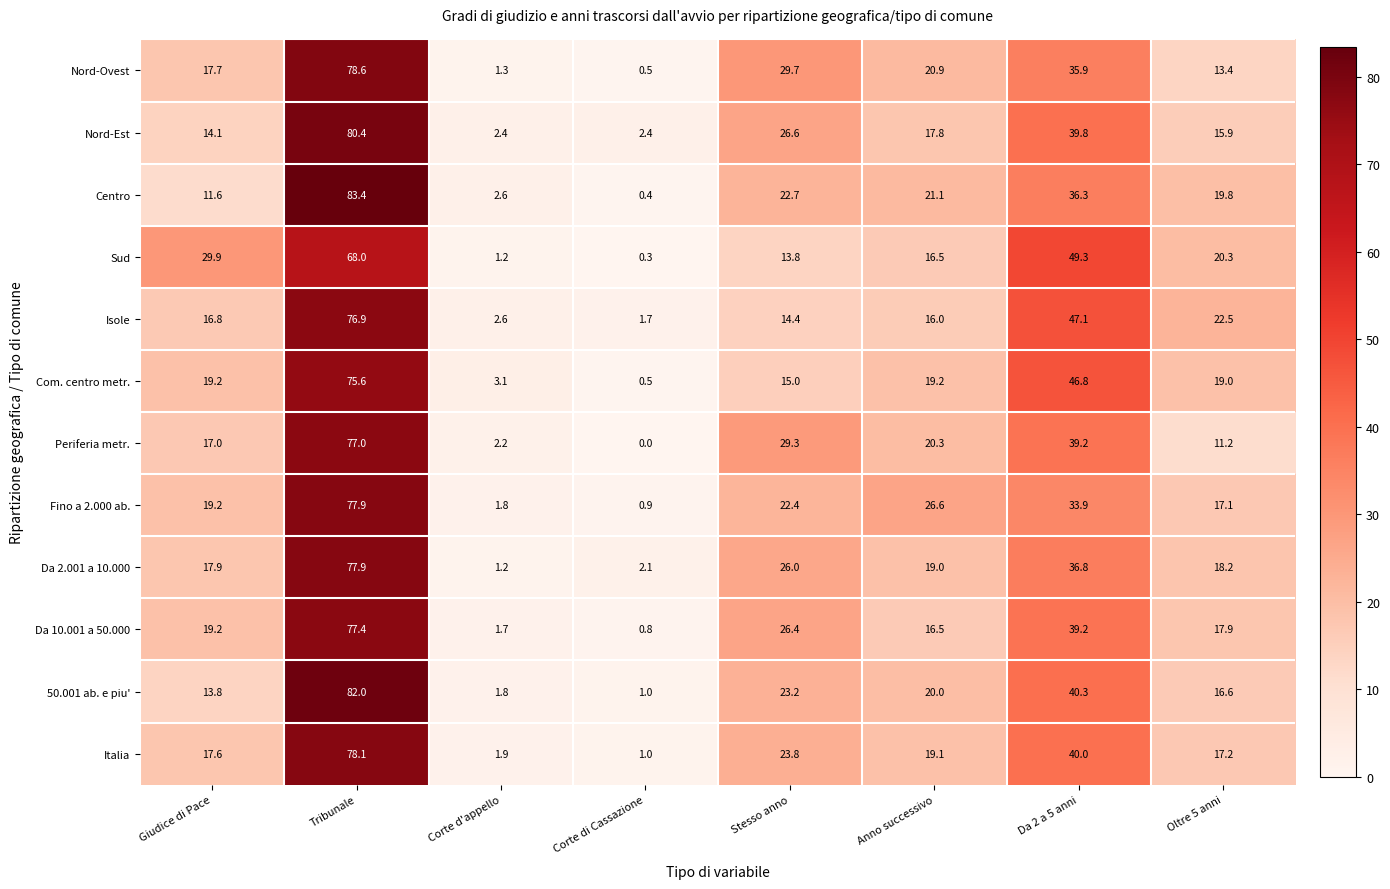

What is the difference between the Fino a 2.000 ab. values at Stesso anno and Giudice di Pace?

3.2